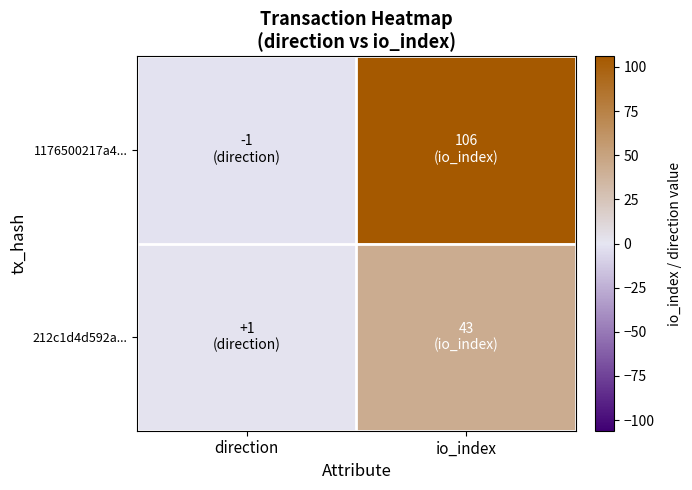

What is the spread (max minus min) of values at io_index?

63